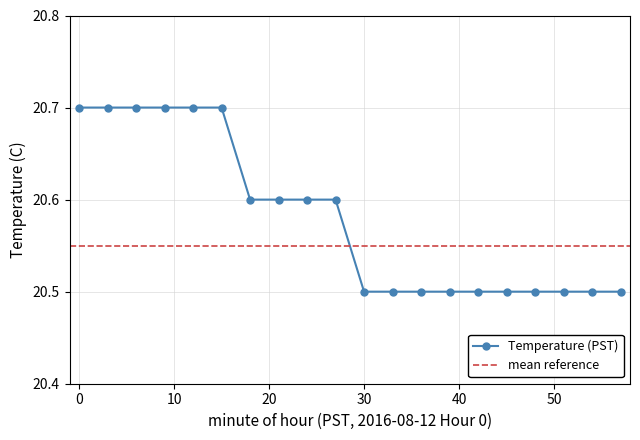

Which category has the lowest value across all series?

30